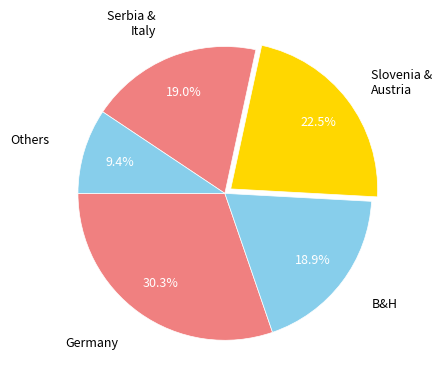

How many segments does this pie chart have?

5